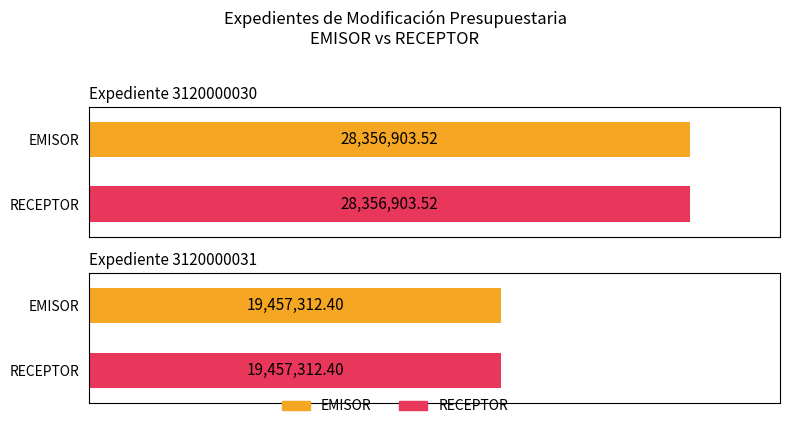

What value does the RECEPTOR series have at 3120000031?

19457312.4